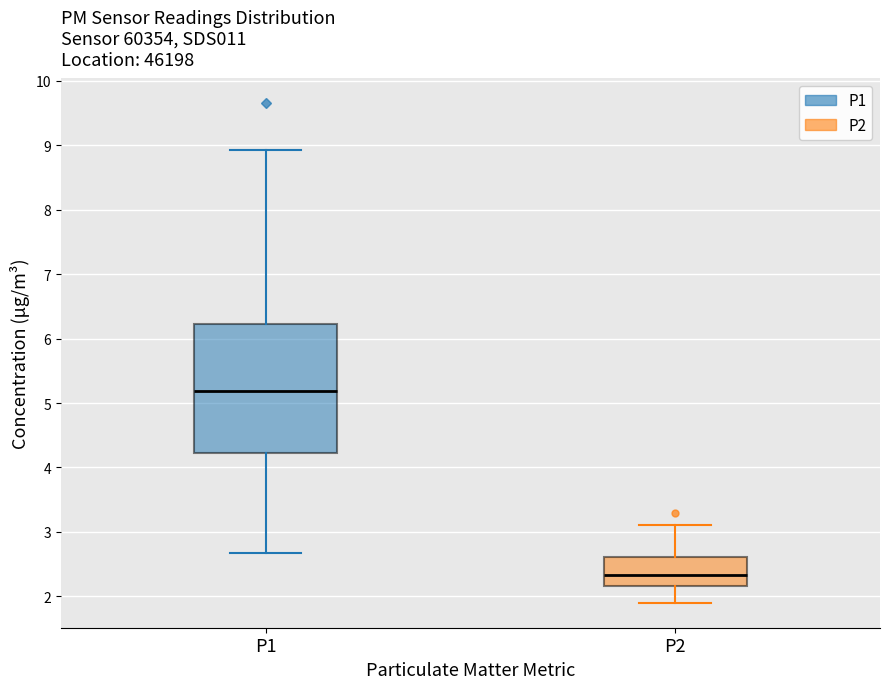

Reading left to right, read every box against the y-axis: the position of its median line, the range the box covers, and the ends of its whiskers. The values are not printed on the chart, so give them approximately, as read against the axis.

P1: median 5.2, box 4.2 to 6.2, whiskers 2.7 to 8.9
P2: median 2.3, box 2.2 to 2.6, whiskers 1.9 to 3.1